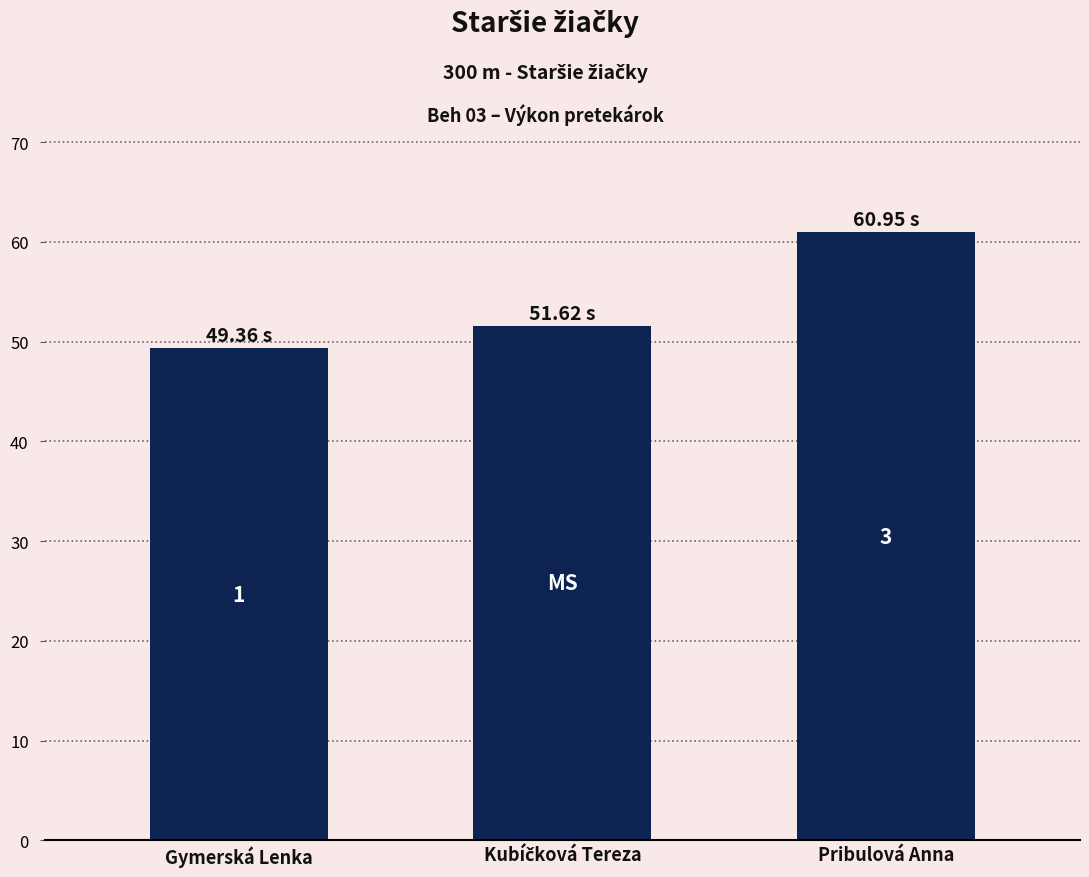

What is the approximate value at Kubíčková Tereza?

51.6